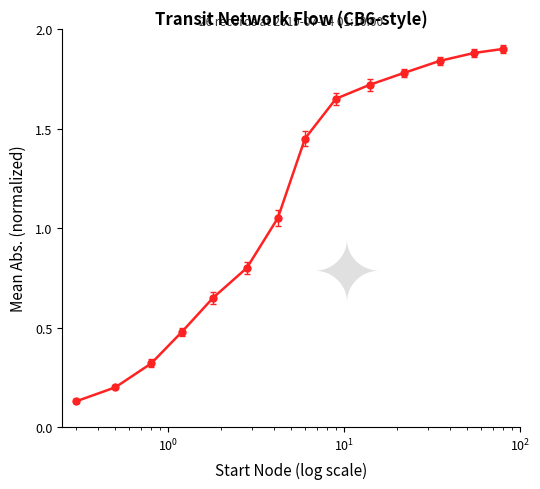

What is the greatest value displayed?

1.9